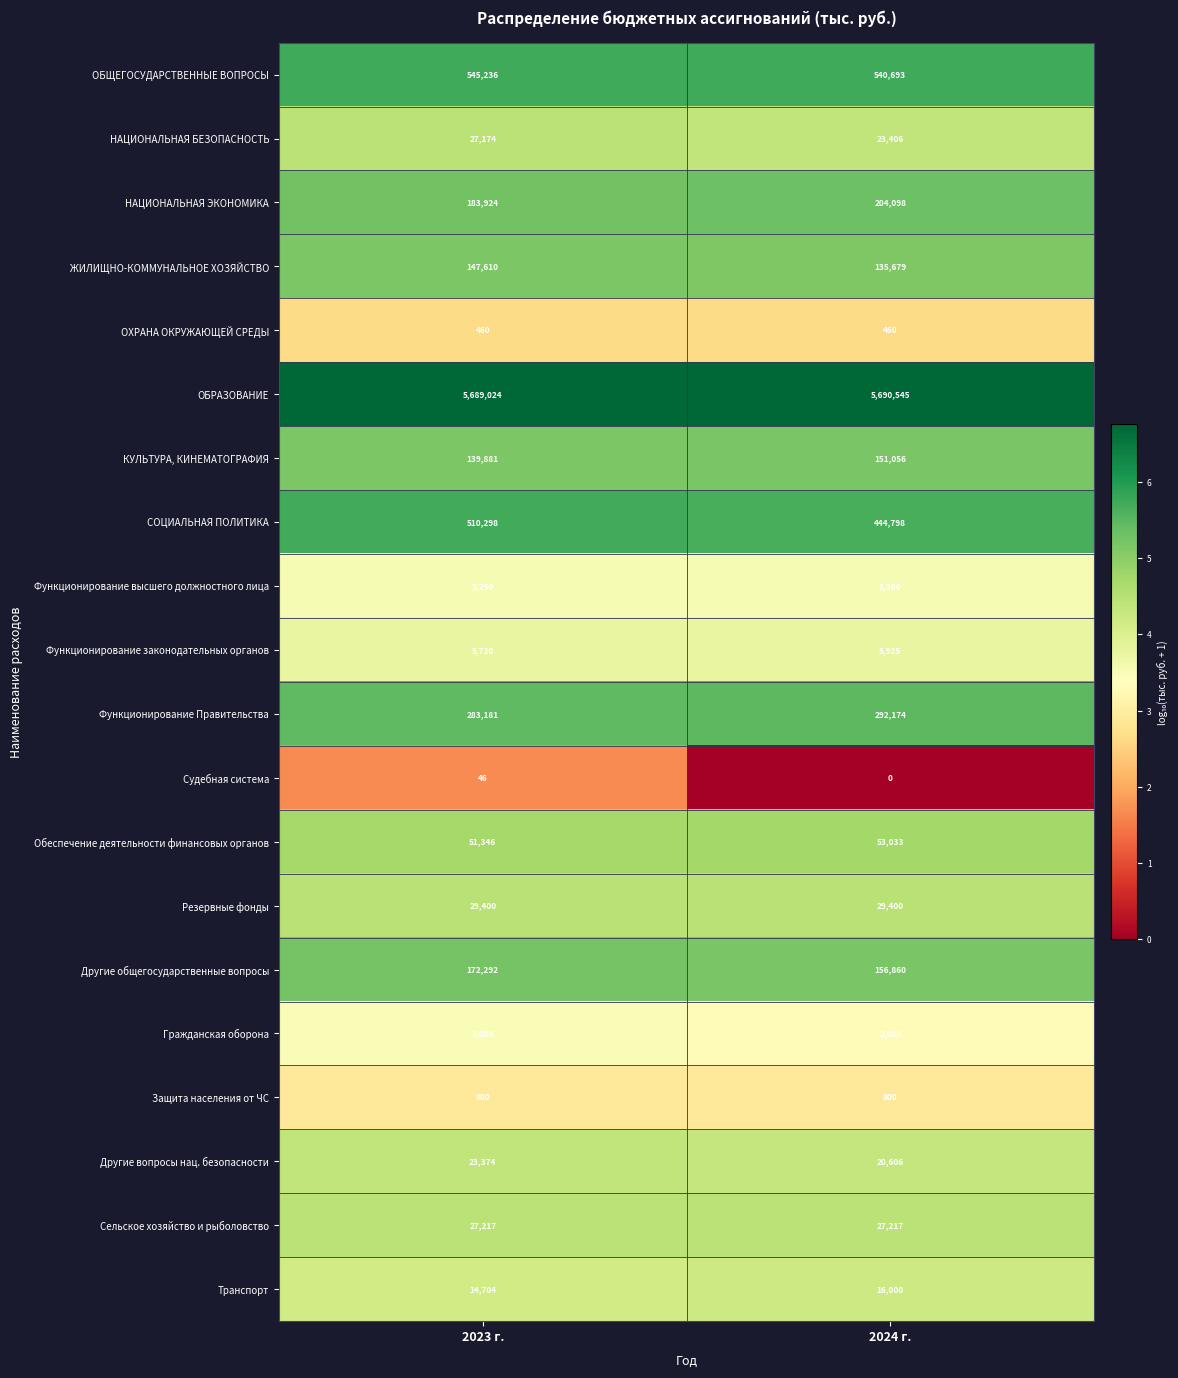

List the series in order of their peak value, lowest first.

Судебная система, ОХРАНА ОКРУЖАЮЩЕЙ СРЕДЫ, Защита населения от ЧС, Гражданская оборона, Функционирование высшего должностного лица, Функционирование законодательных органов, Транспорт, Другие вопросы нац. безопасности, НАЦИОНАЛЬНАЯ БЕЗОПАСНОСТЬ, Сельское хозяйство и рыболовство, Резервные фонды, Обеспечение деятельности финансовых органов, ЖИЛИЩНО-КОММУНАЛЬНОЕ ХОЗЯЙСТВО, КУЛЬТУРА, КИНЕМАТОГРАФИЯ, Другие общегосударственные вопросы, НАЦИОНАЛЬНАЯ ЭКОНОМИКА, Функционирование Правительства, СОЦИАЛЬНАЯ ПОЛИТИКА, ОБЩЕГОСУДАРСТВЕННЫЕ ВОПРОСЫ, ОБРАЗОВАНИЕ